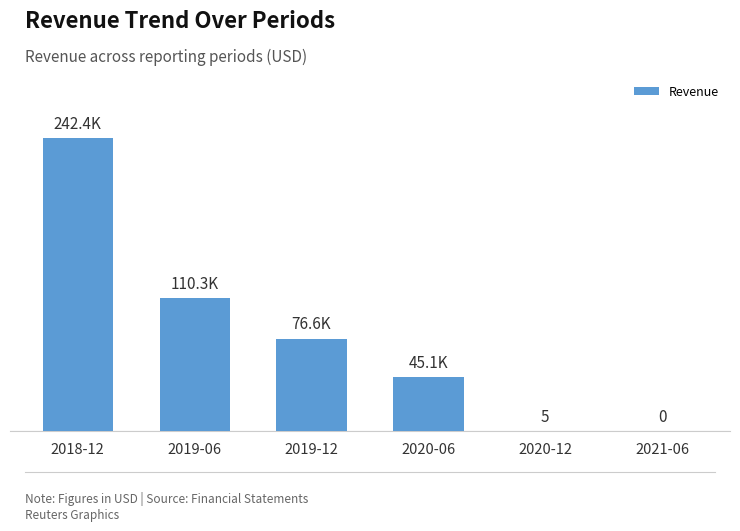

What is the difference between the values at 2020-12 and 2019-12?

76588